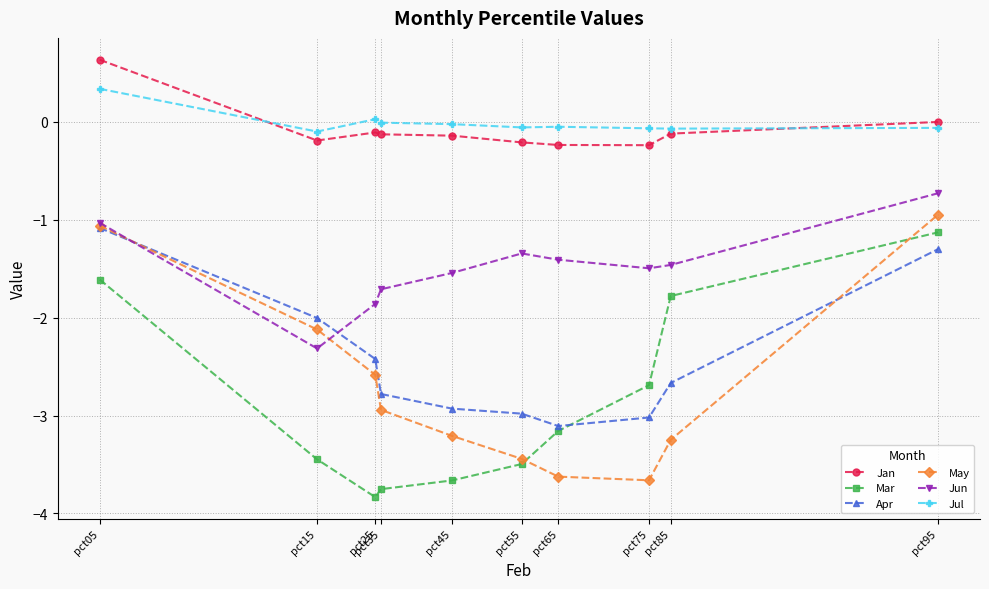

Is it true that May equals -4.8 at pct85?

False